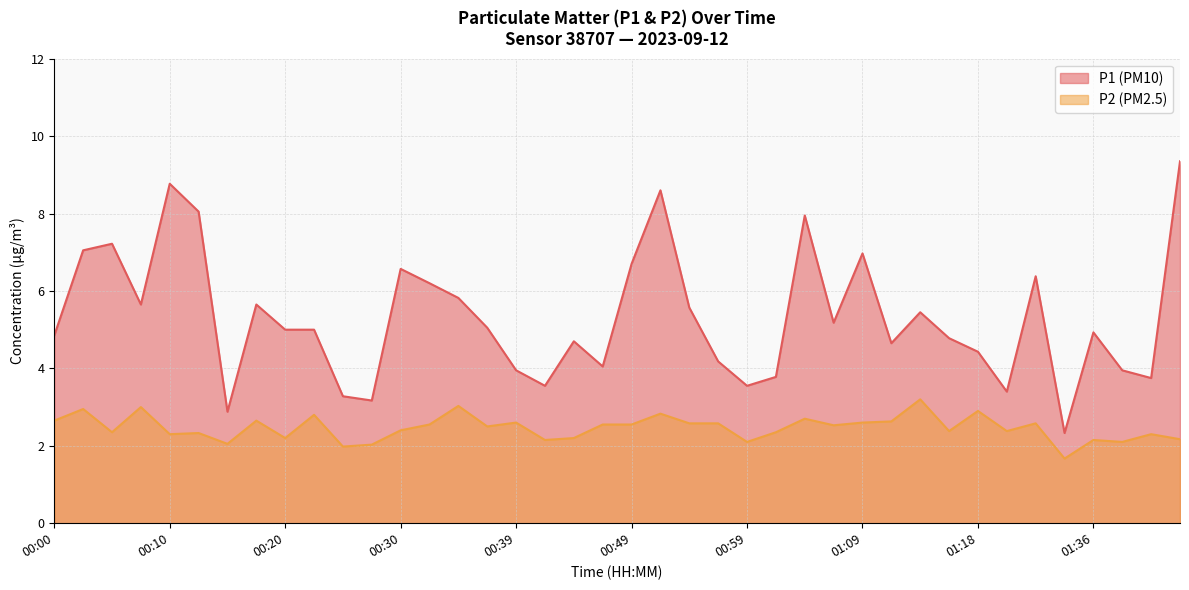

Which has a higher value, 01:41 or 00:52?

00:52